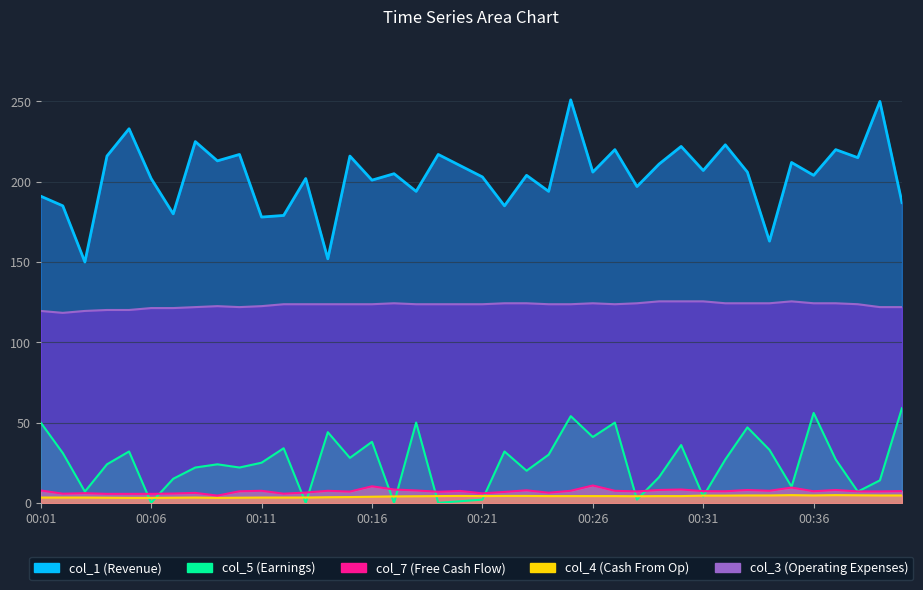

Which series has the widest spread of values?

col_1 (Revenue)